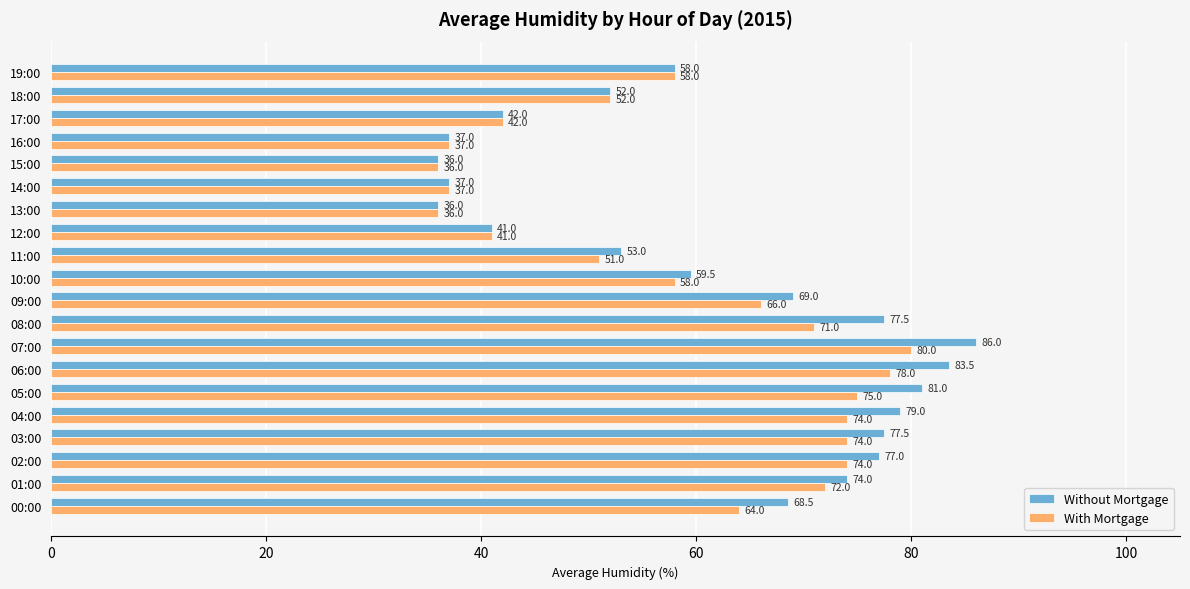

At which label does Without Mortgage reach its peak?

07:00